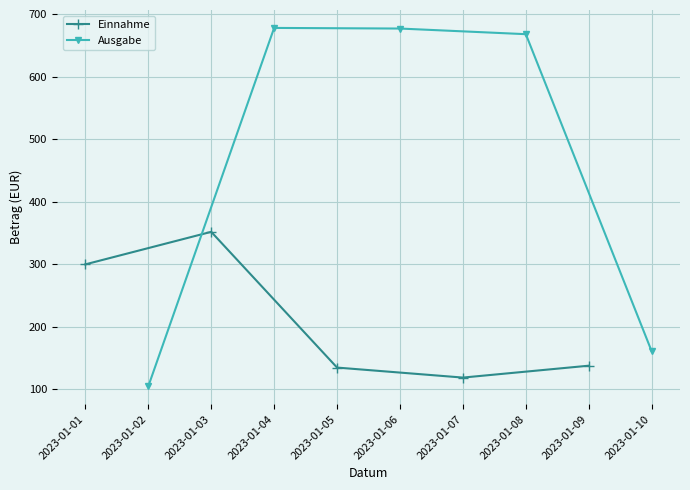

At which label does Einnahme reach its peak?

2023-01-03